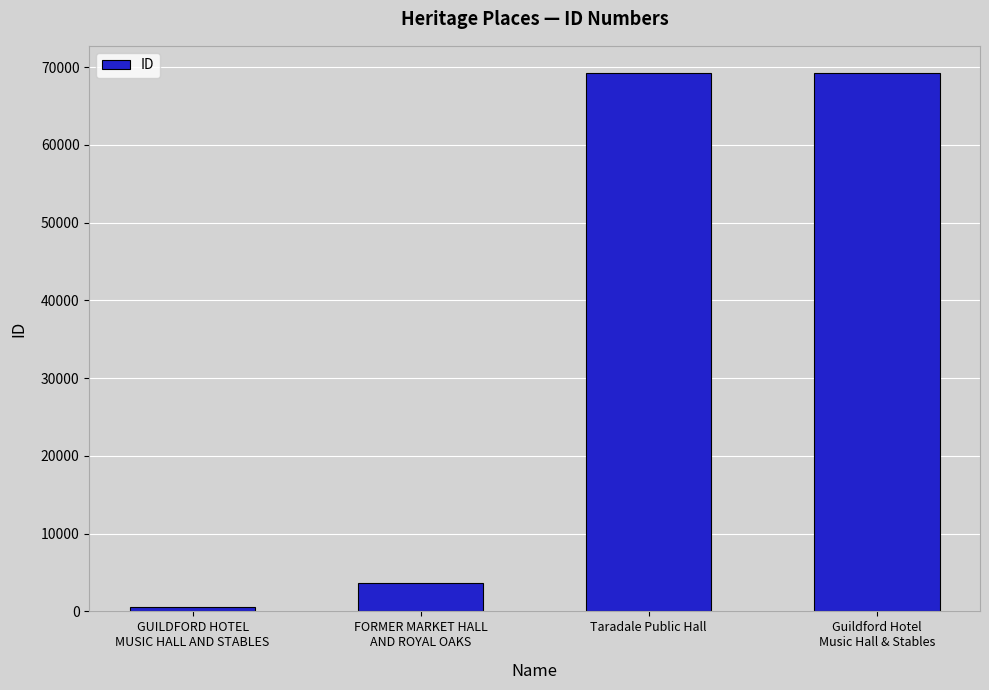

The chart shows a value of 36594 at Taradale Public Hall. True or false?

False